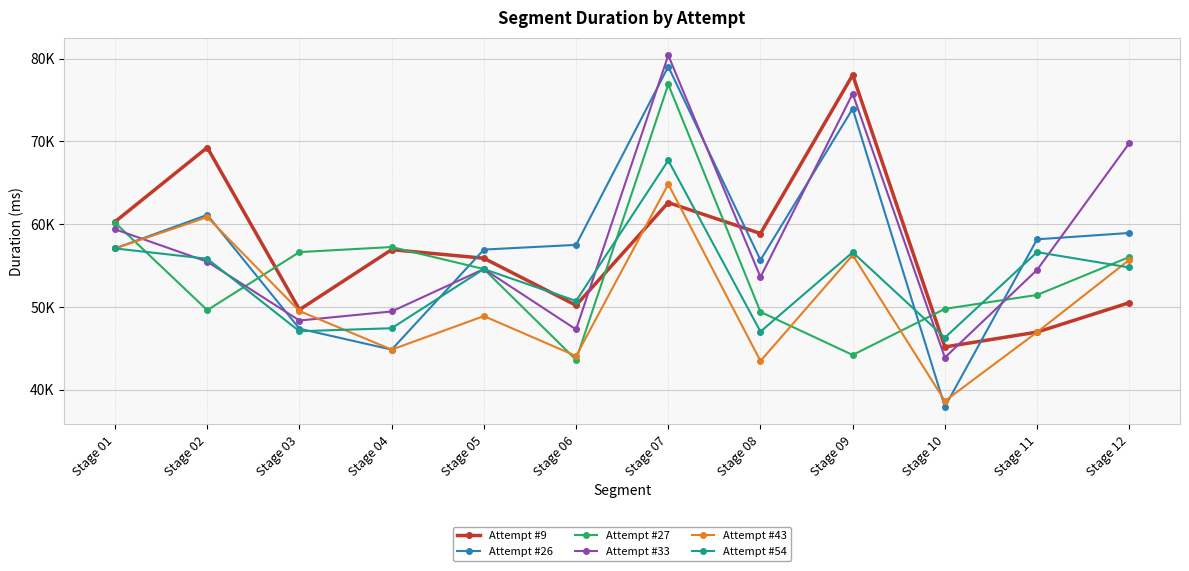

At which category does Attempt #26 reach its first local valley?

Stage 04